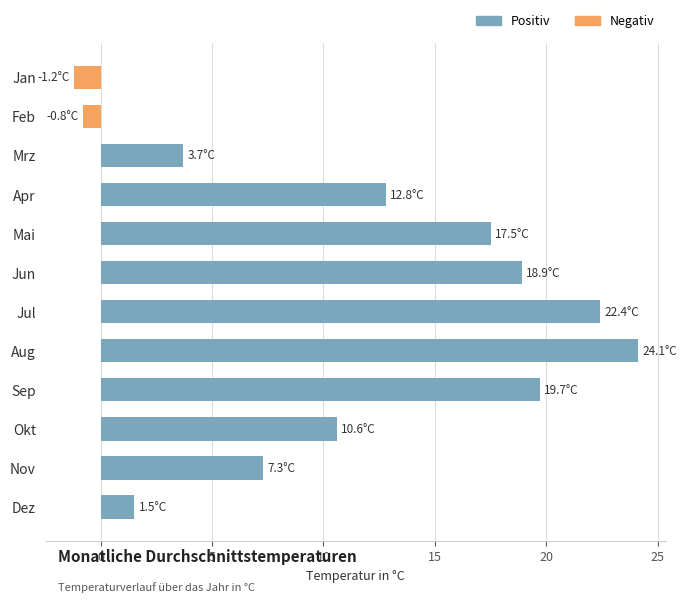

Rank the categories by value from highest to lowest.

Aug, Jul, Sep, Jun, Mai, Apr, Okt, Nov, Mrz, Dez, Feb, Jan